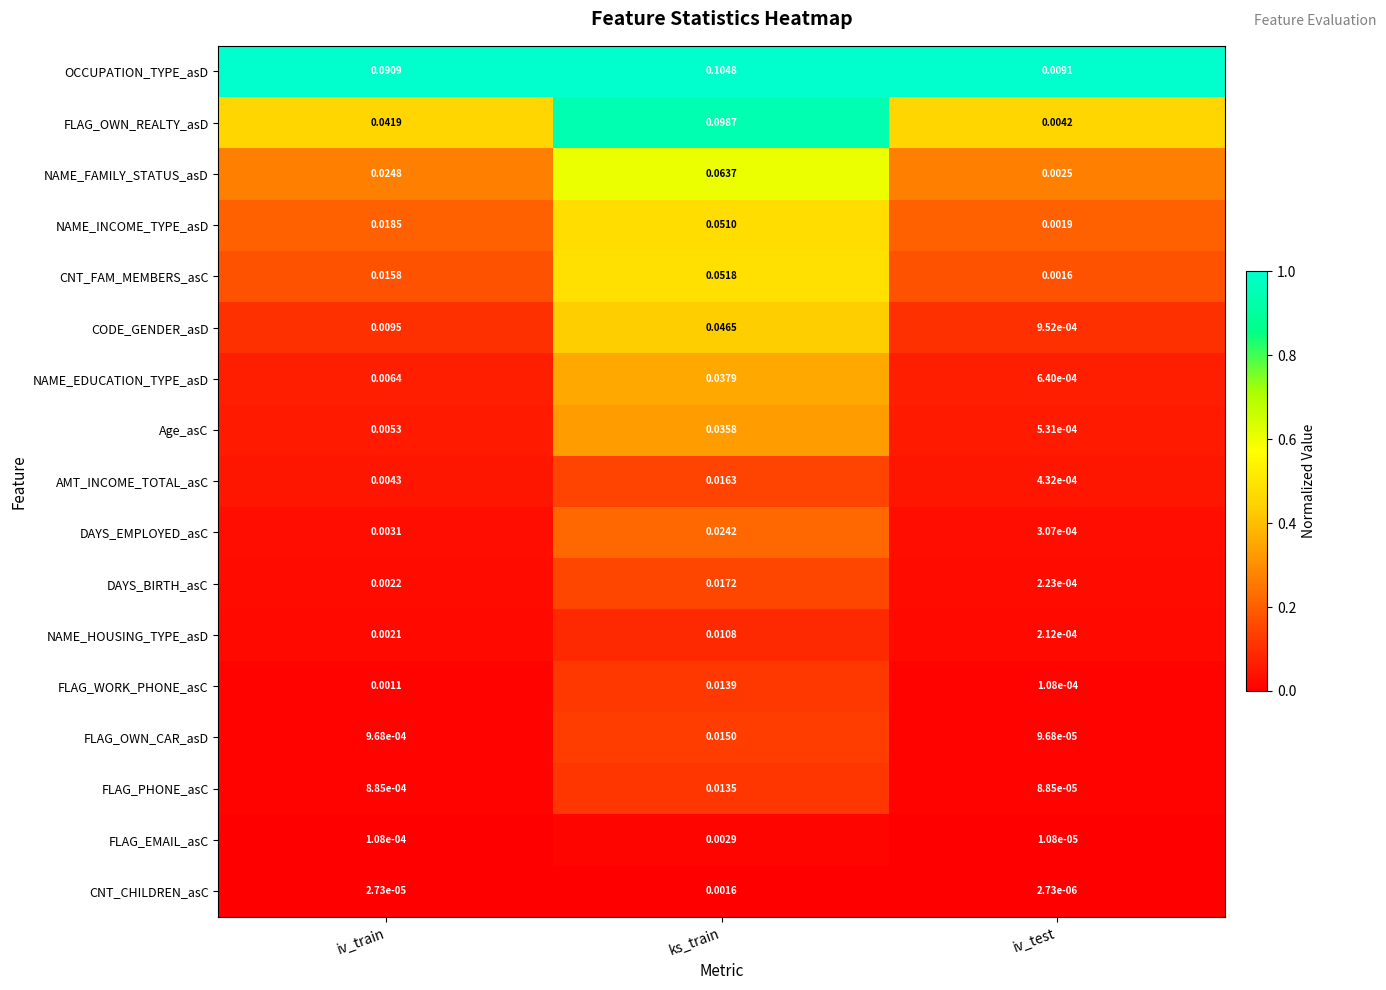

Which series has the widest spread of values?

OCCUPATION_TYPE_asD